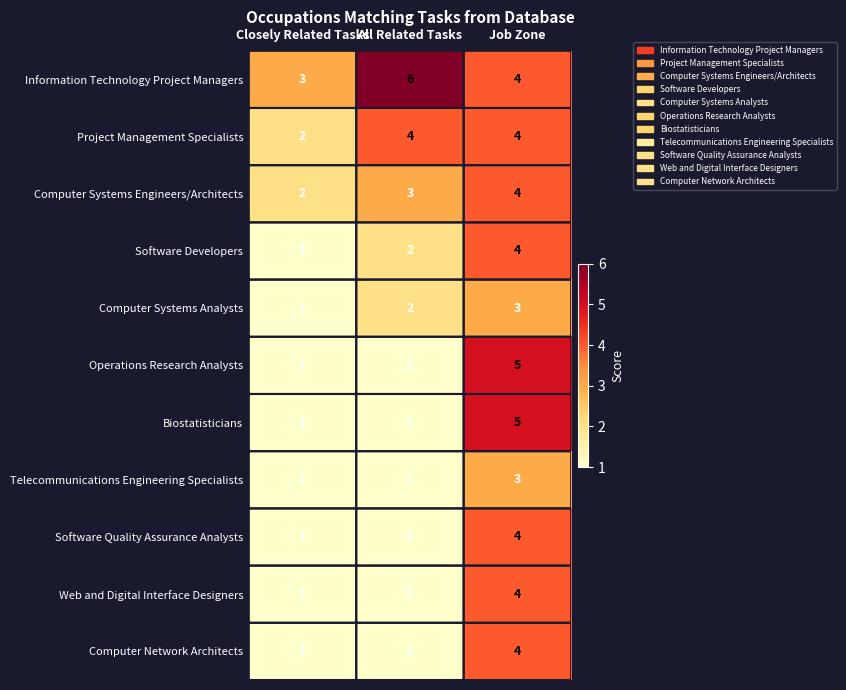

Count the number of categories in the chart.

3